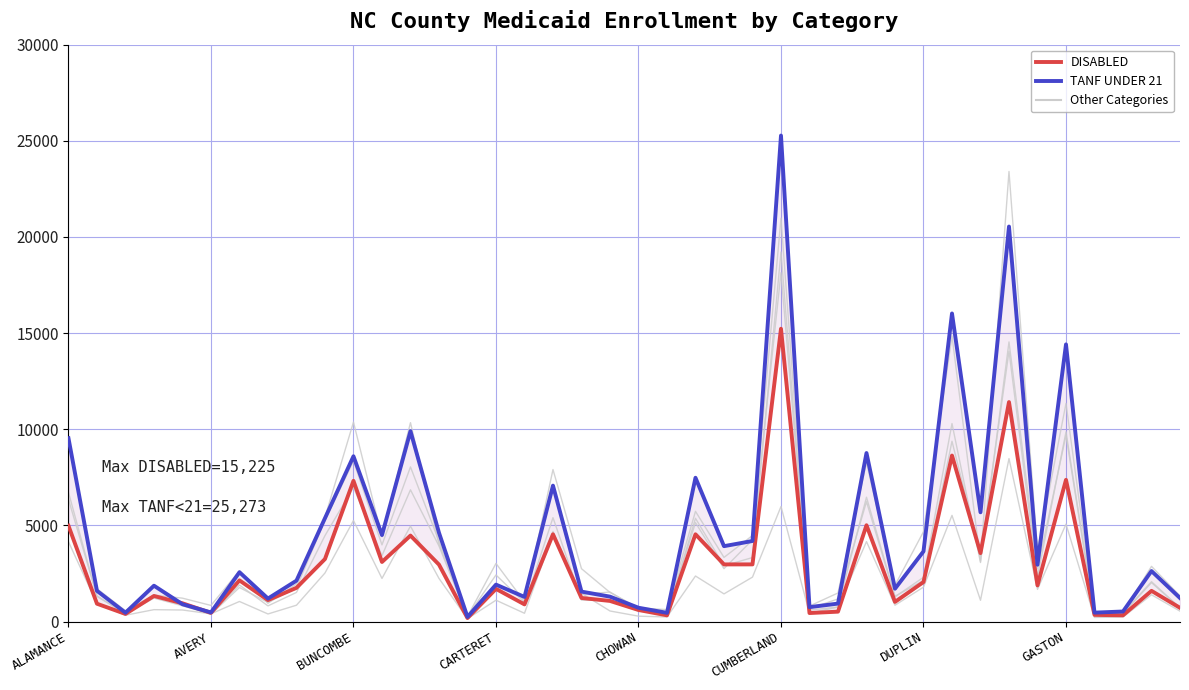

Where is FAMILY PLANNING nearest to the value 9200?

GASTON